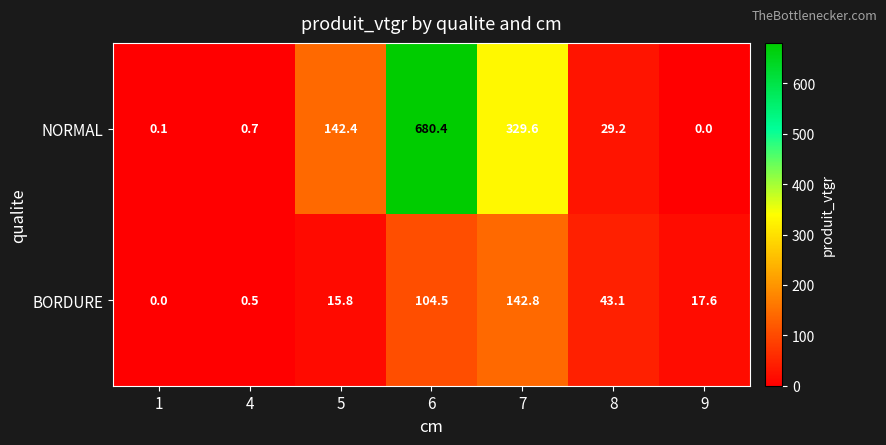

Is it true that BORDURE equals 17.6 at 9?

True